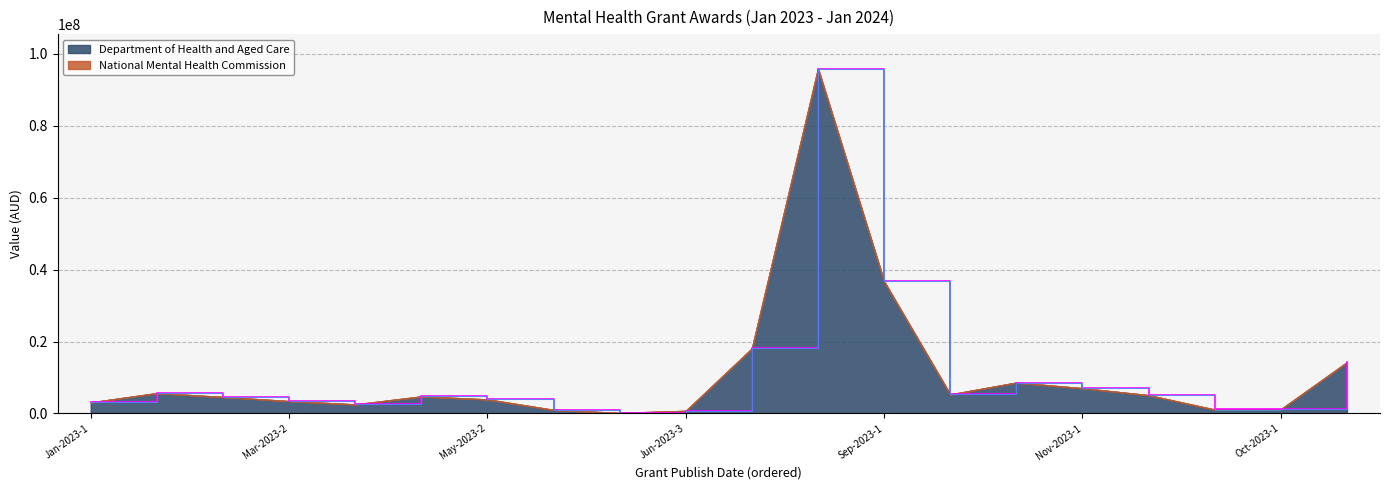

At which category does the data reach its first local valley?

Mar-2023-3